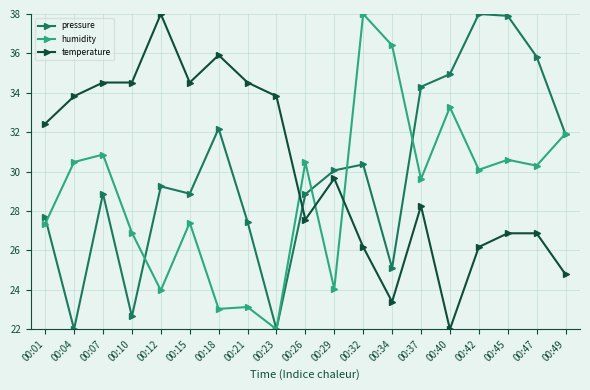

True or false: humidity and temperature intersect in this chart.

True